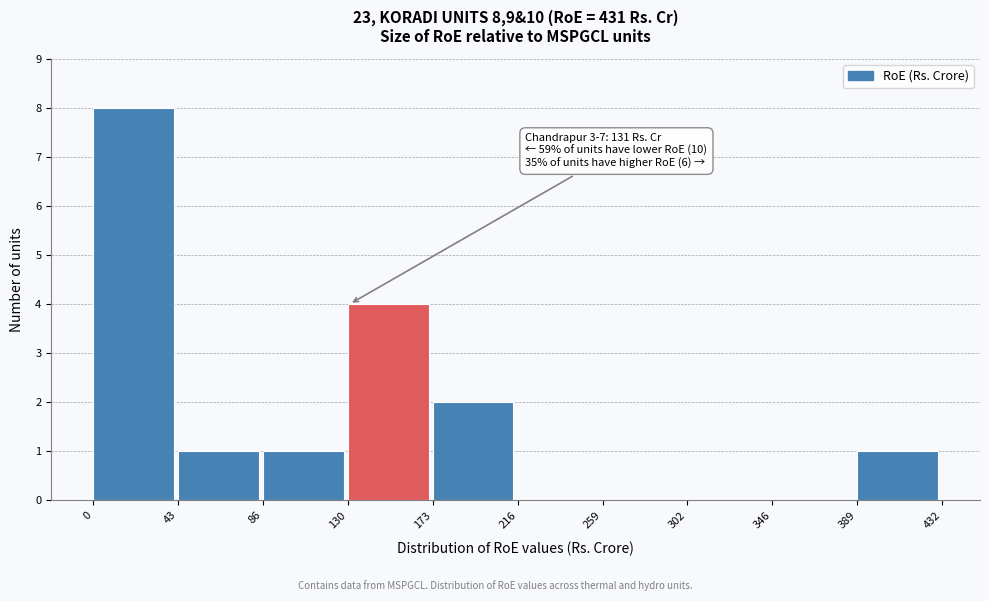

Over which range of the x-axis is the bar tallest?

0 to 43